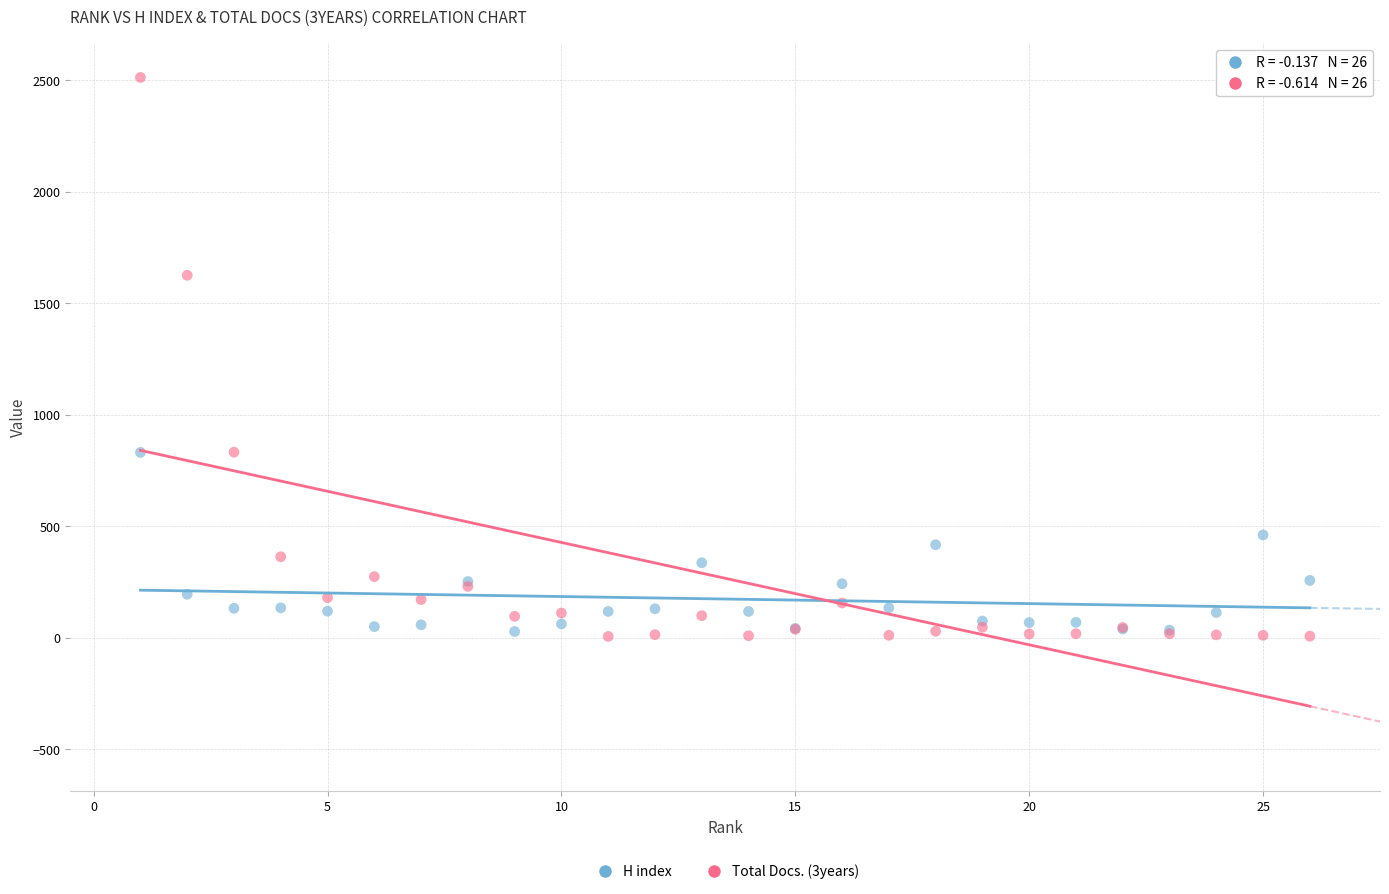

Across all series, what Y value is closest to 1259?

1625